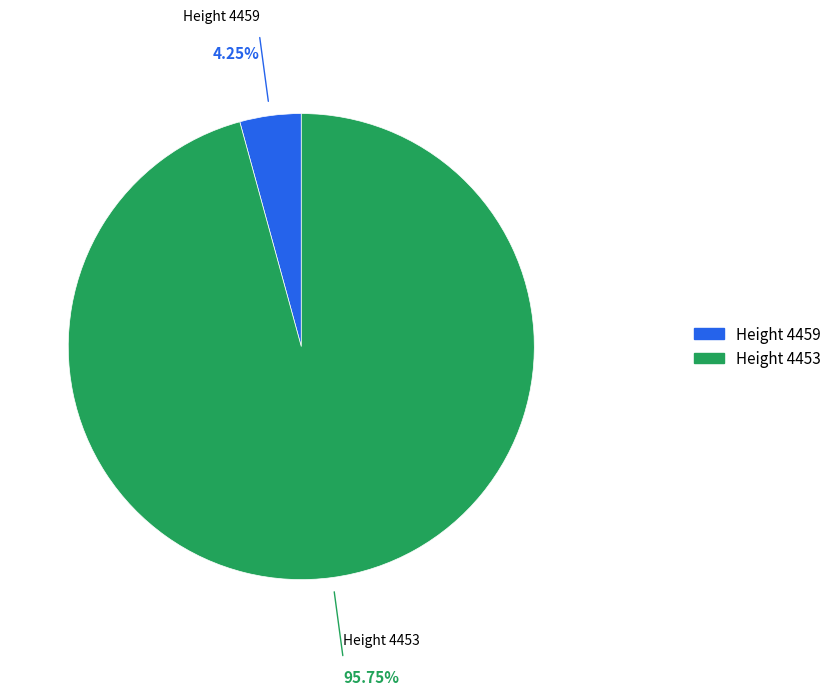

Which slice represents more than half of the pie?

Height 4453